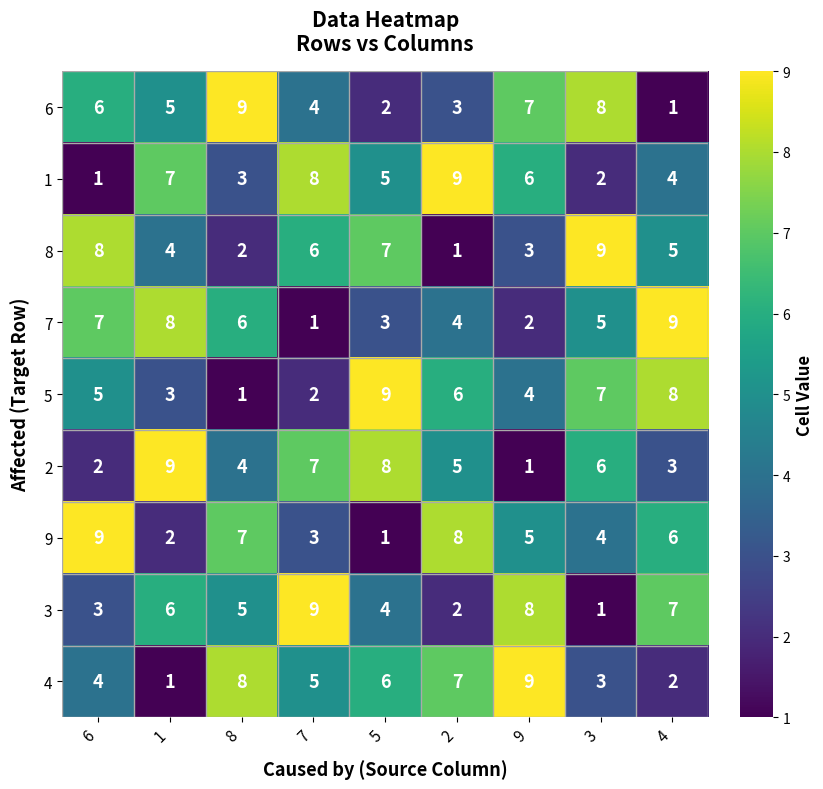

How many series are shown in this chart?

9